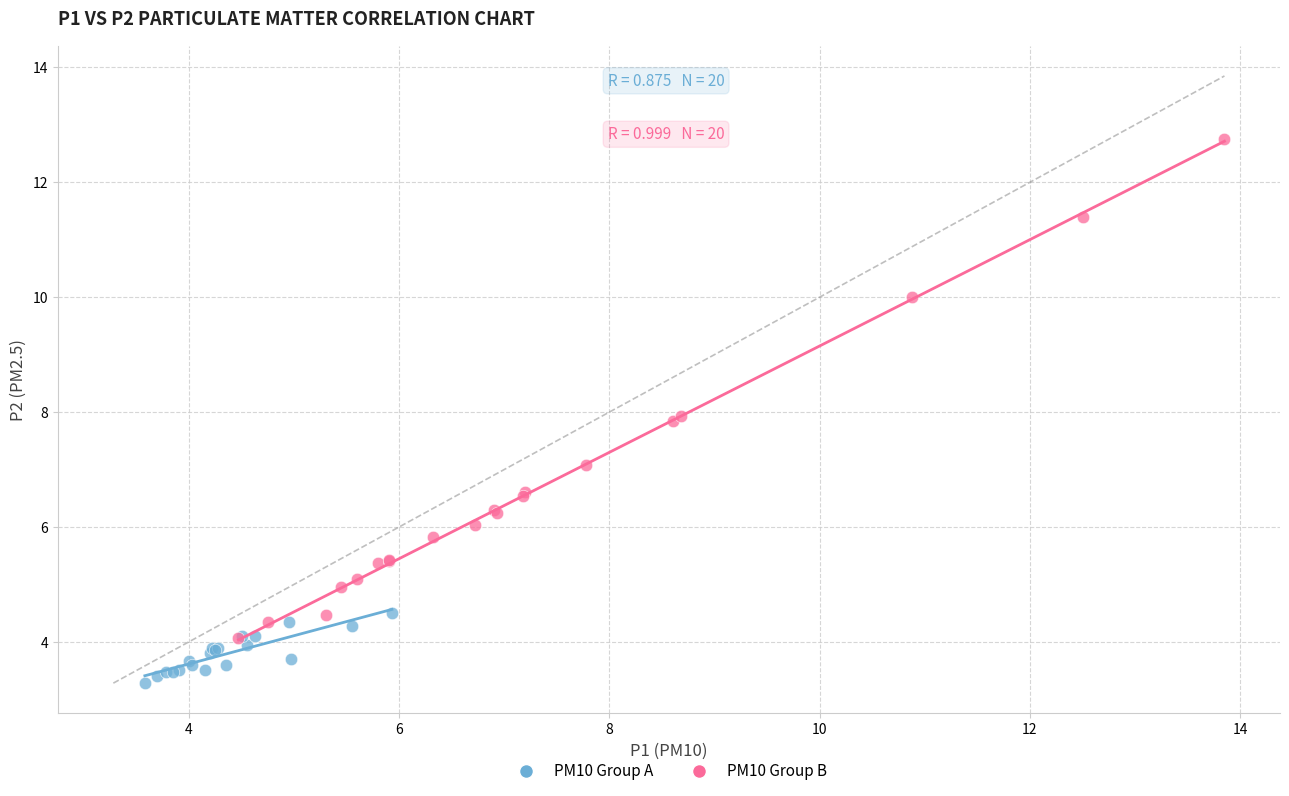

Which series contains the highest Y value?

PM10 Group B